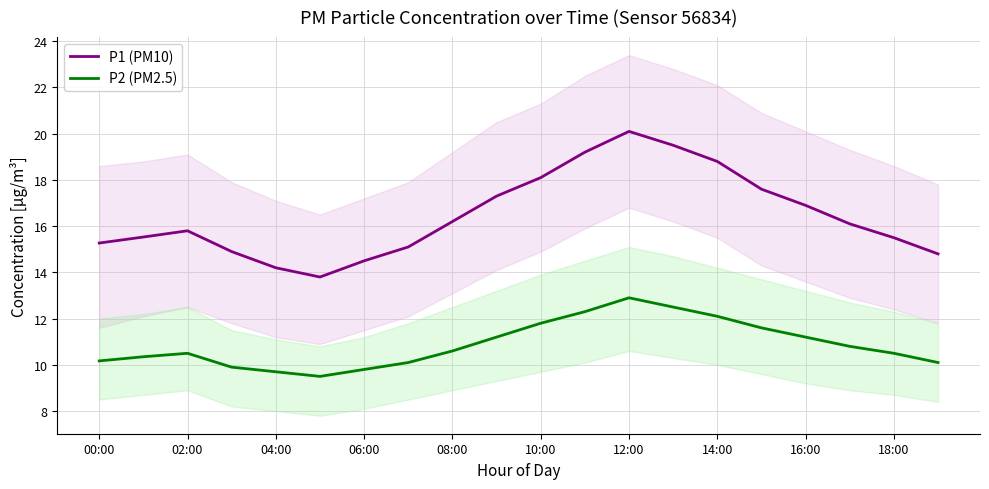

Is it true that P2 (PM2.5) equals 20.8 at 12:00?

False